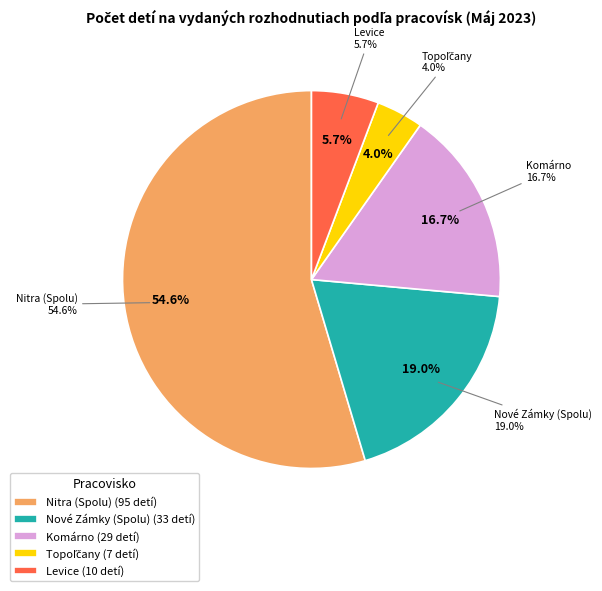

What is the ratio of the value at Komárno to the value at Nitra (Spolu)?

0.3